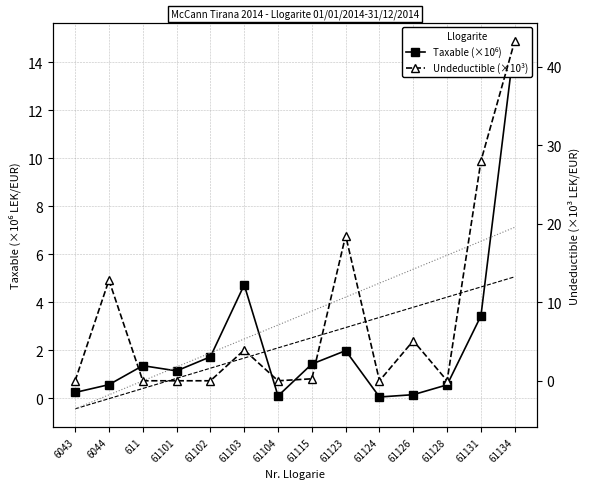

Which series has the largest total across all categories?

Undeductible (×10³)